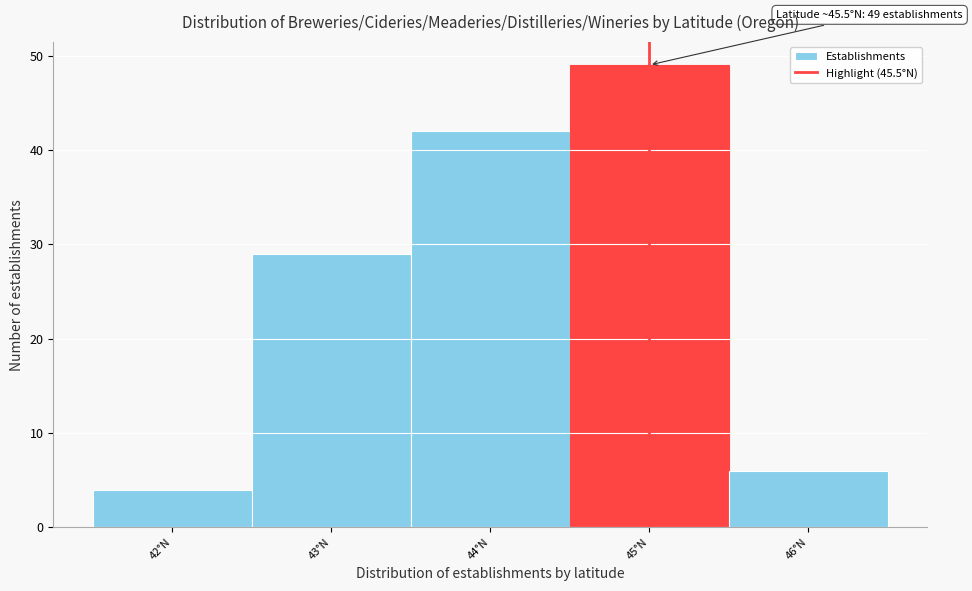

Reading left to right, transcribe all the data shown in this chart.

42°N=4	43°N=29	44°N=42	45°N=49	46°N=6